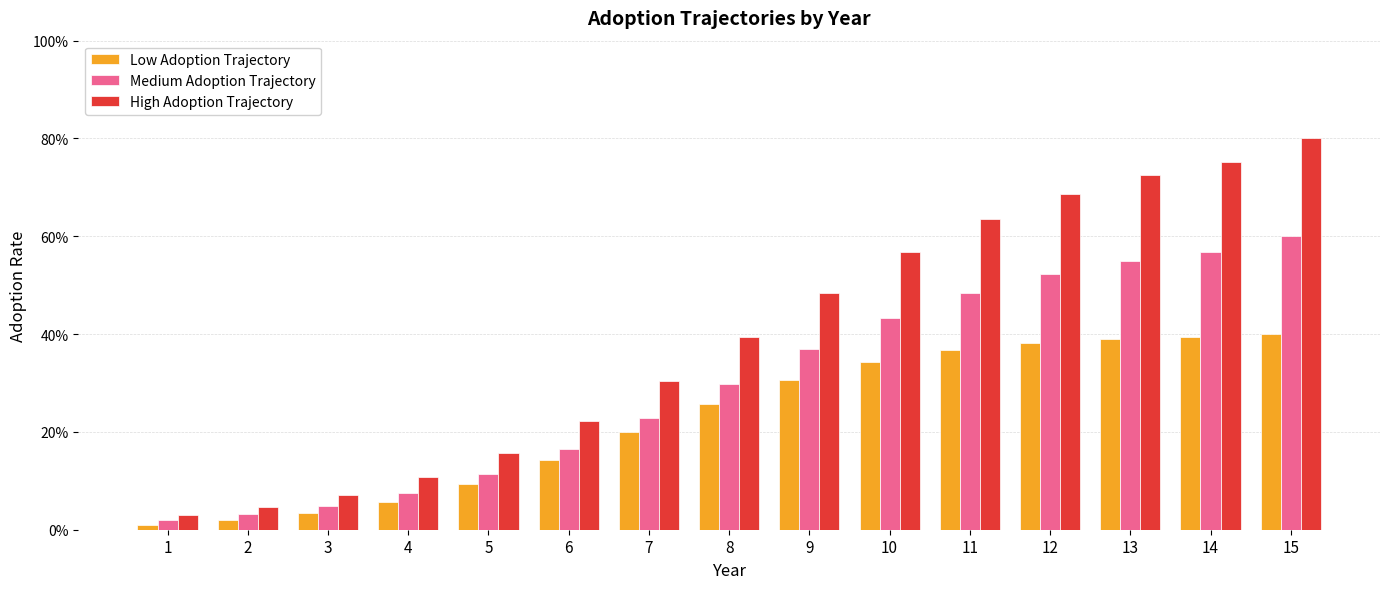

Which has a higher value, 1 or 5?

5